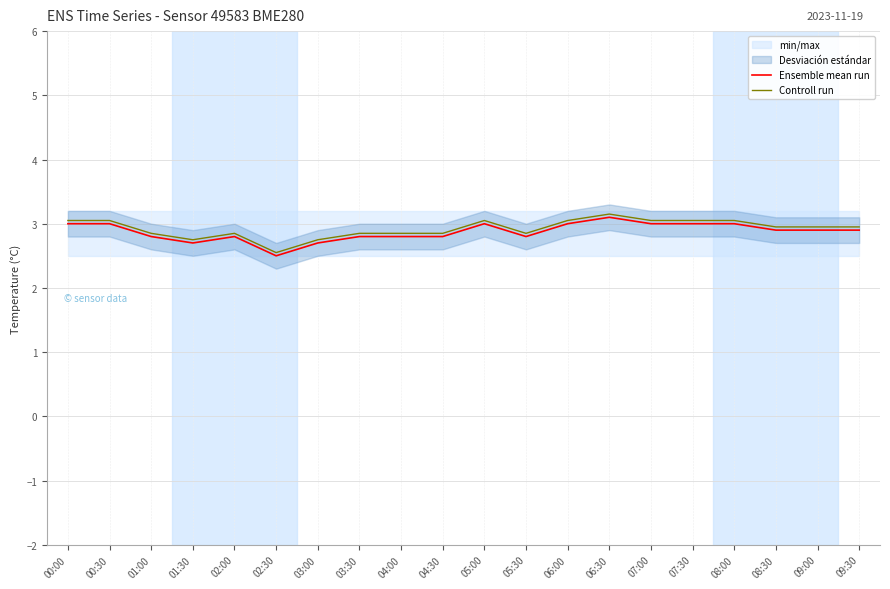

Is this an area chart (filled region under the line)?

No